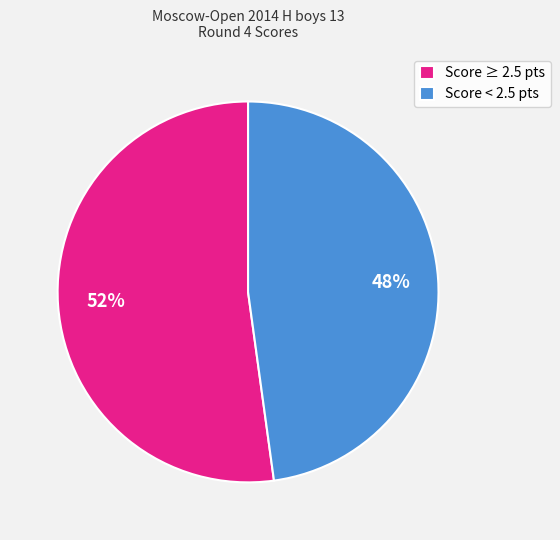

Rank the categories by value from lowest to highest.

Score < 2.5 pts, Score ≥ 2.5 pts